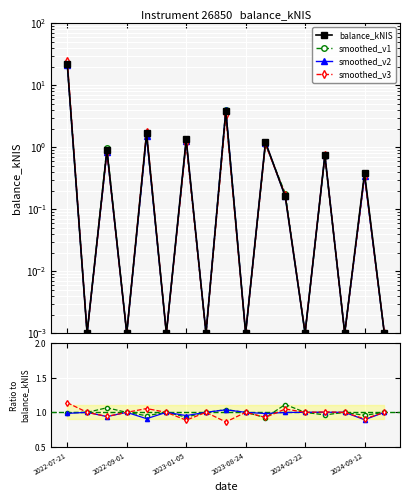

The value of smoothed_v1 at 2023-08-24 is 1.0. True or false?

True